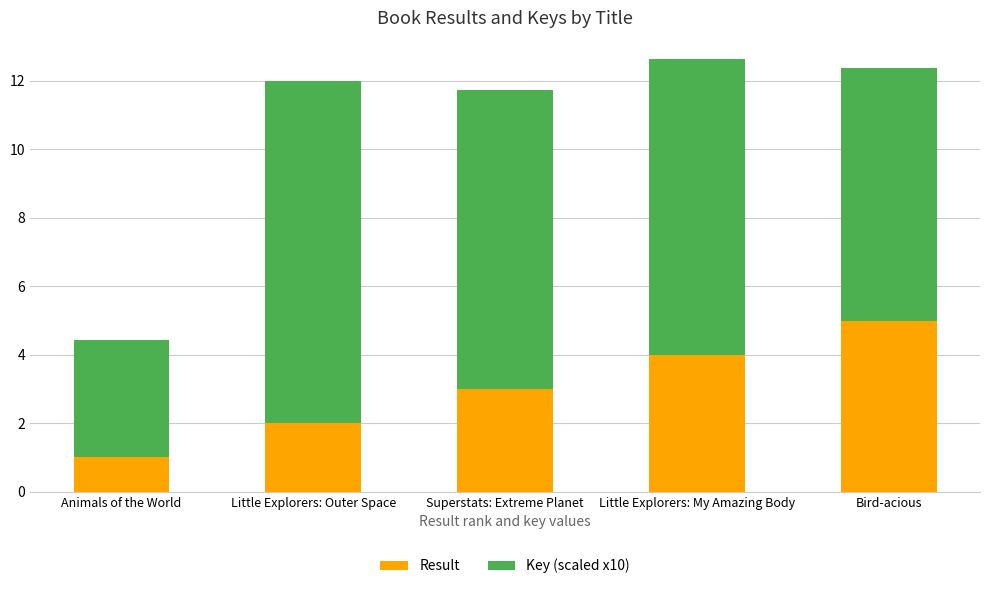

What is the difference between the maximum and minimum values in the Result series?

4.0